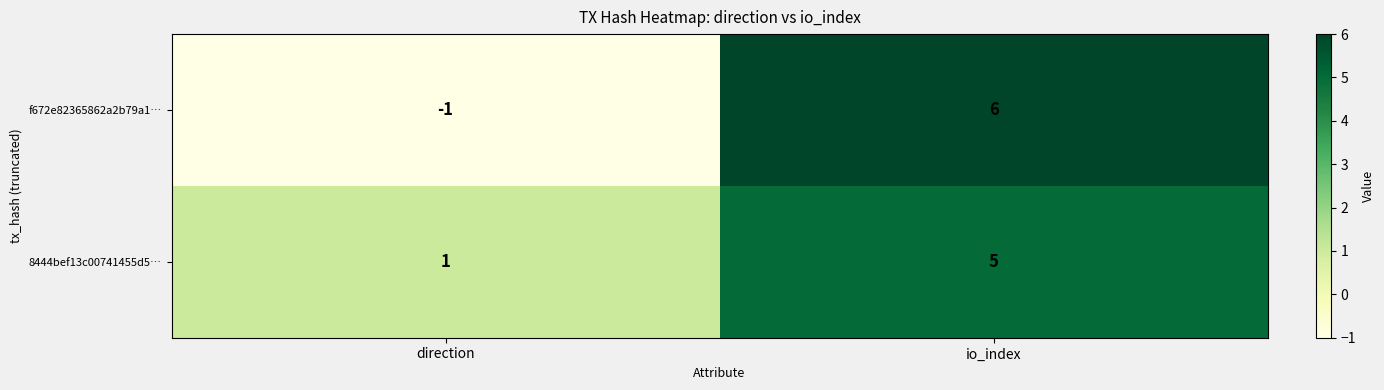

What is the smallest value displayed?

-1